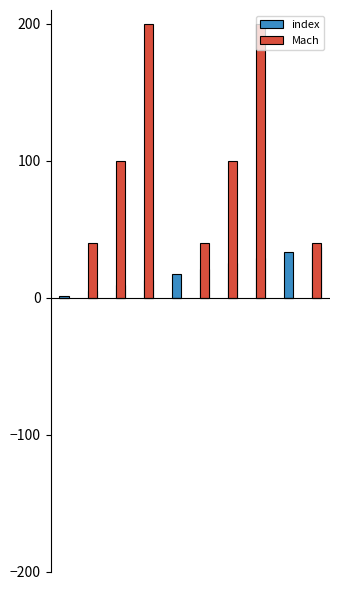

What is the value of the index bar at the 1st from the left?

1